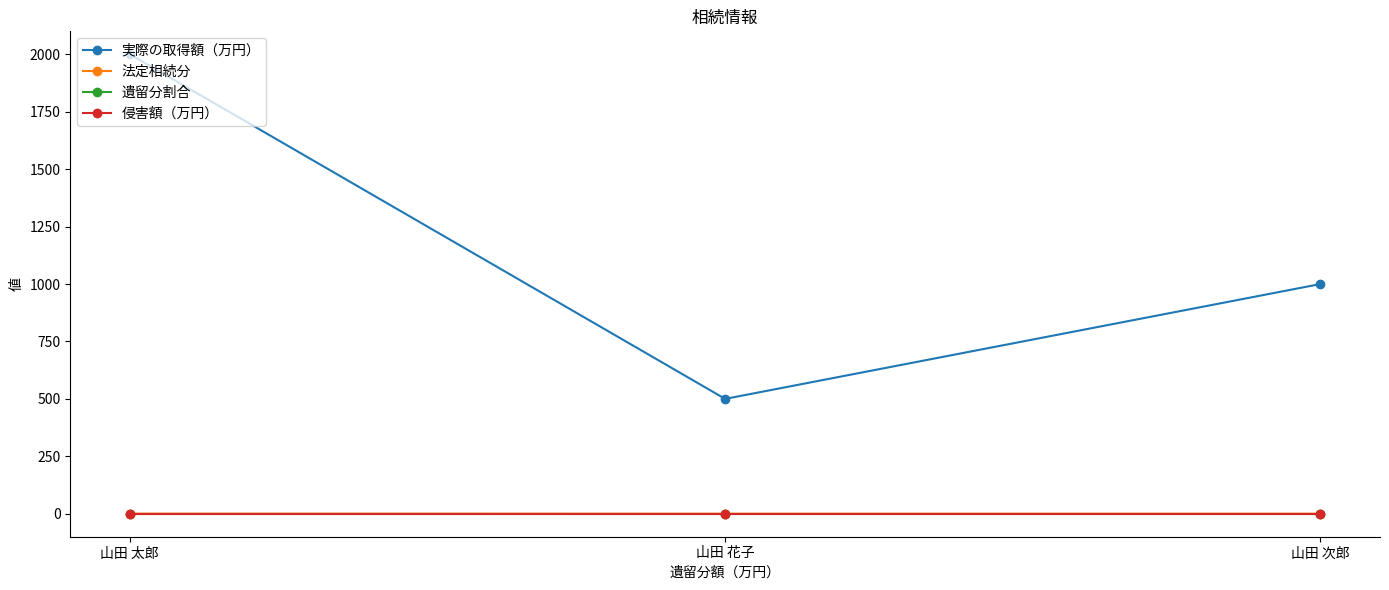

Which series has the largest range (max minus min)?

実際の取得額（万円）